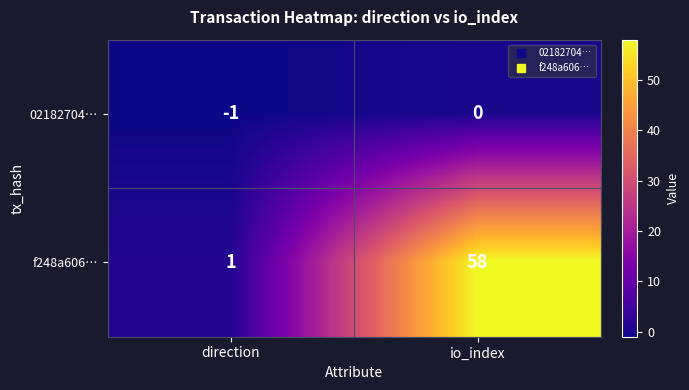

True or false: 02182704… has a value of -1 at direction.

True